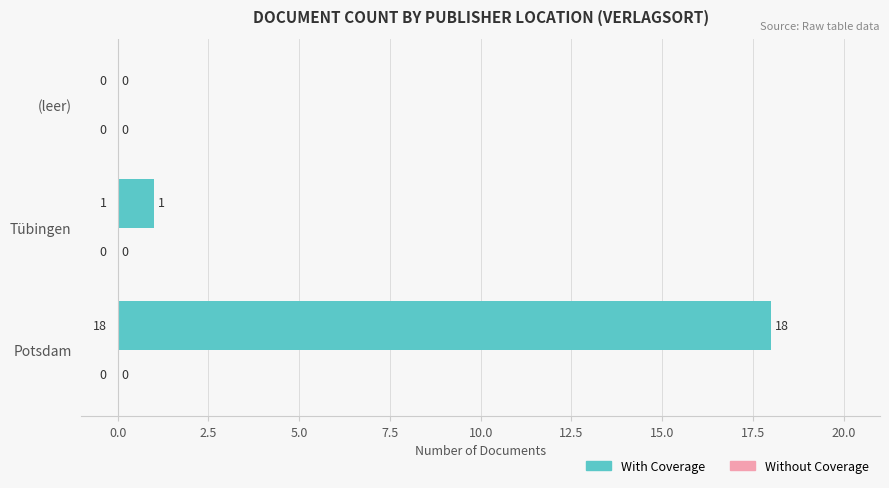

What is the sum of the values at Potsdam and Tübingen?

19